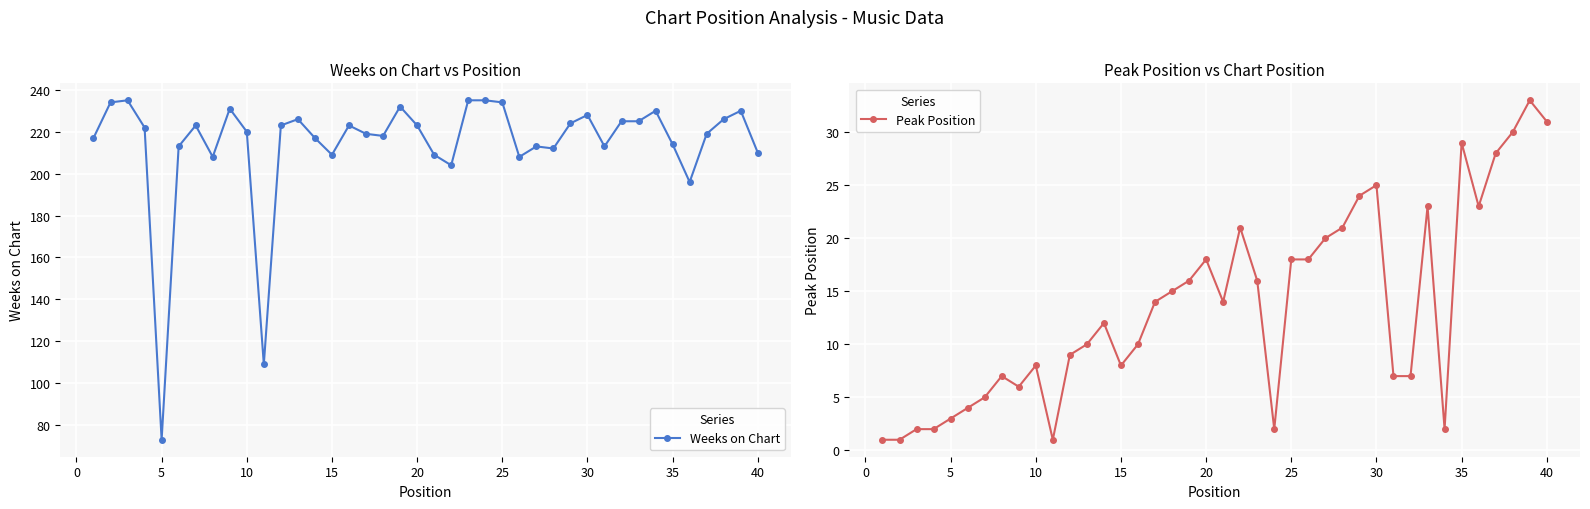

What is the highest value of the Weeks on Chart series?

235